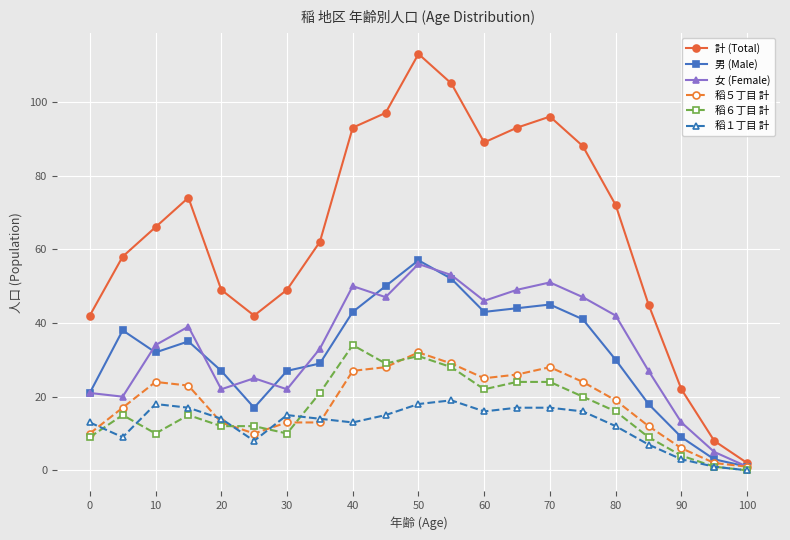

Which series has the widest spread of values?

計 (Total)